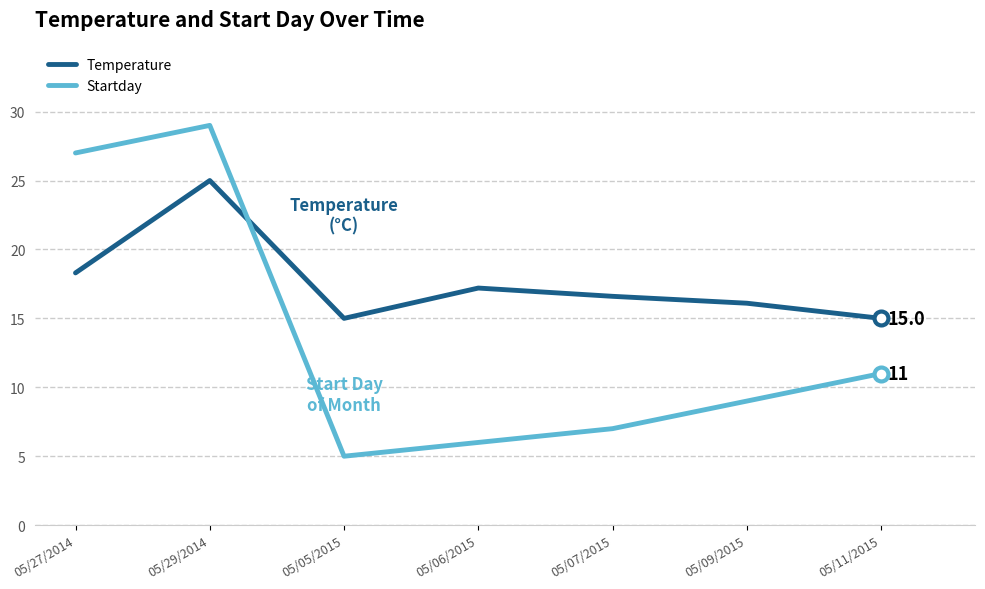

Reading left to right, transcribe all the data shown in this chart.

Temperature: 05/27/2014=18.3	05/29/2014=25.0	05/05/2015=15.0	05/06/2015=17.2	05/07/2015=16.6	05/09/2015=16.1	05/11/2015=15.0
Startday: 05/27/2014=27.0	05/29/2014=29.0	05/05/2015=5.0	05/06/2015=6.0	05/07/2015=7.0	05/09/2015=9.0	05/11/2015=11.0